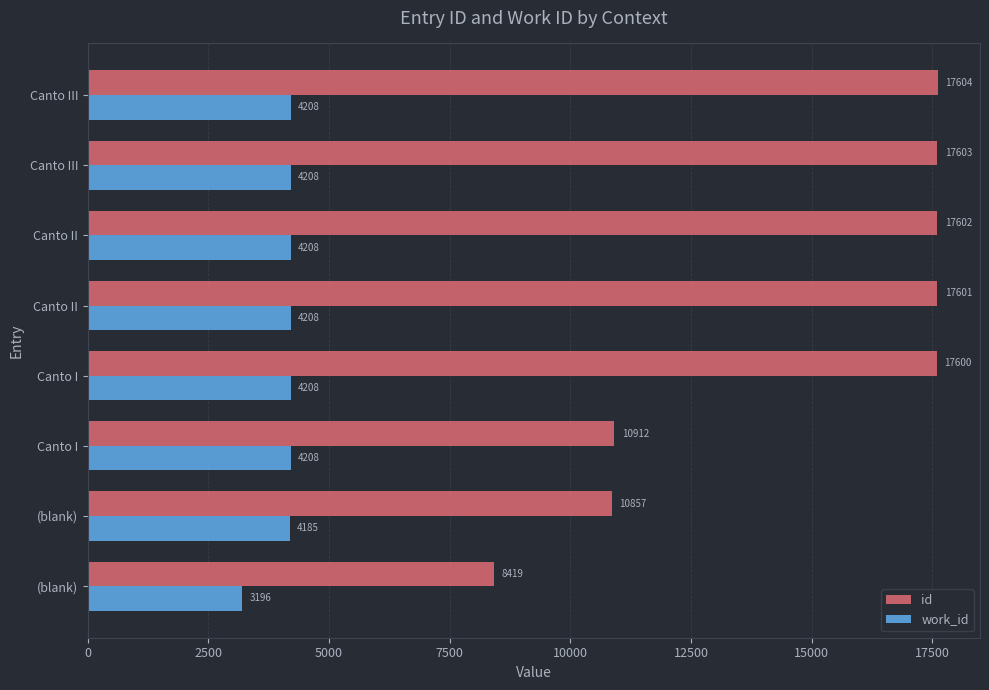

Reading right to left, extract all data points from this chart.

id: 17500=17604	15000=17603	12500=17602	10000=17601	7500=17600	5000=10912	2500=10857	0=8419
work_id: 17500=4208	15000=4208	12500=4208	10000=4208	7500=4208	5000=4208	2500=4185	0=3196